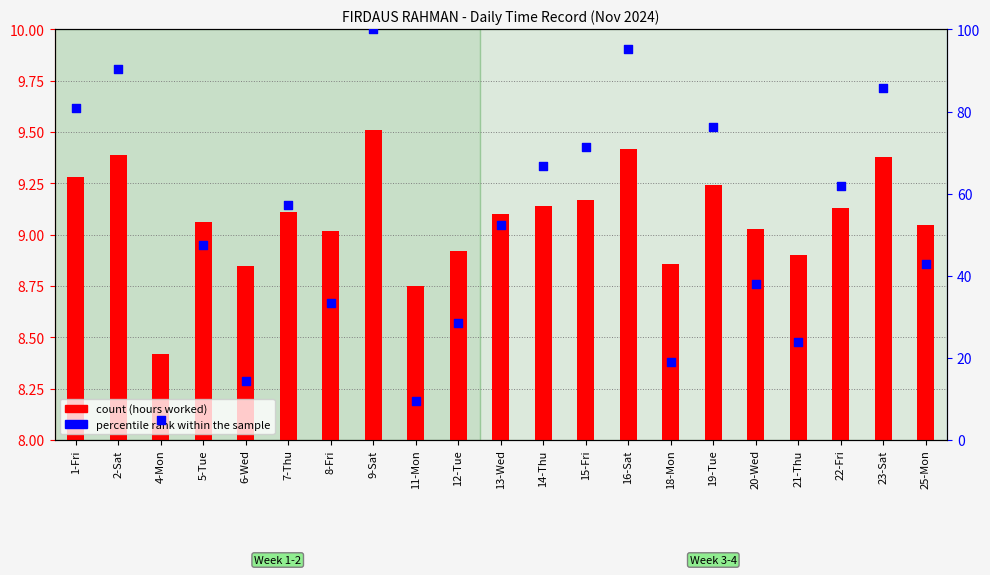

What are all the series names shown in the legend?

count, percentile rank within the sample